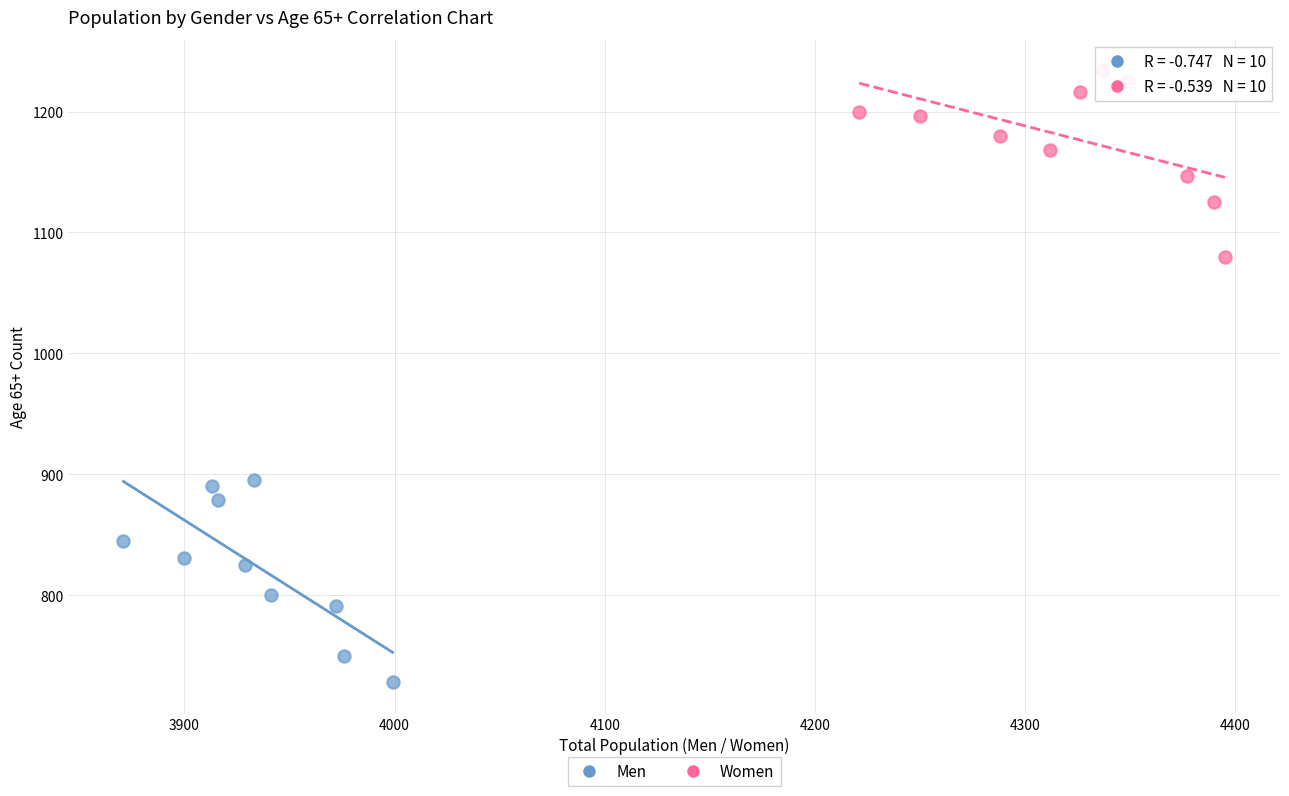

Which series contains the lowest Y value?

Men